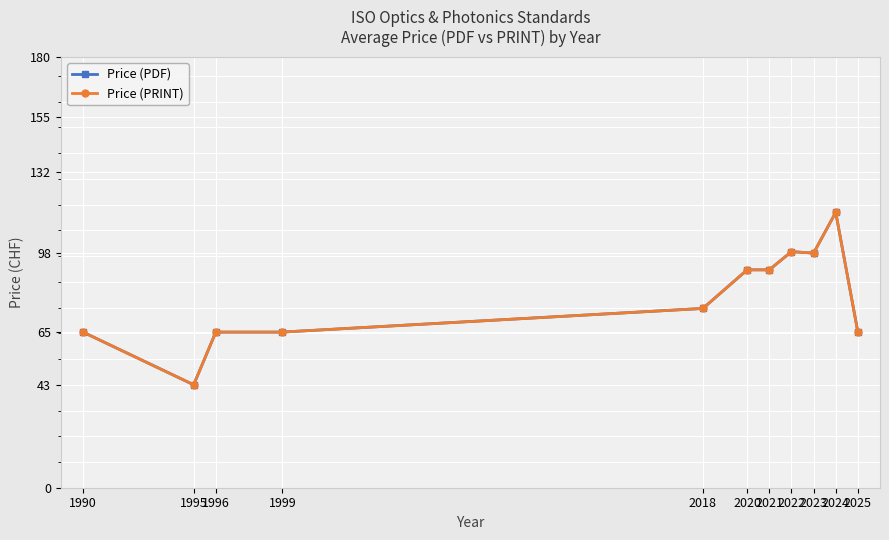

True or false: Price (PRINT) and Price (PDF) cross at least once.

False